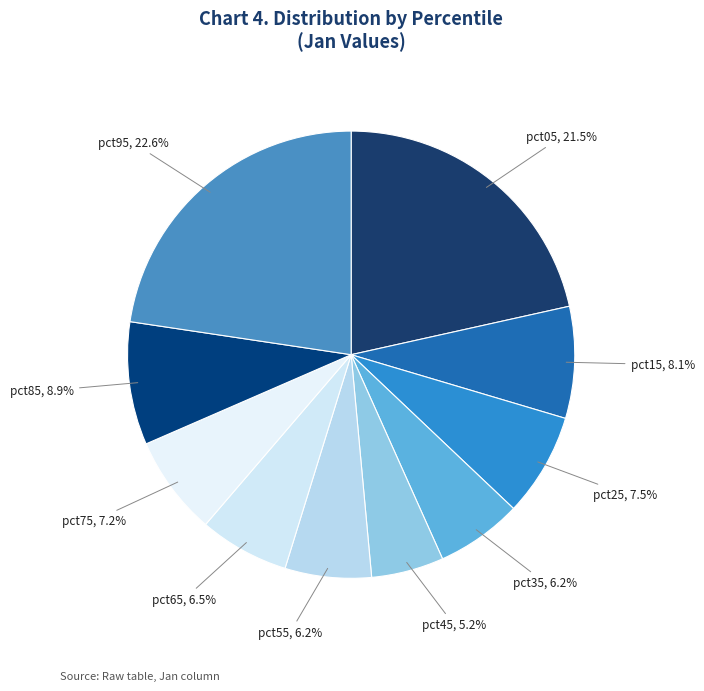

What percentage is the pct15 slice, to the nearest percent?

8%